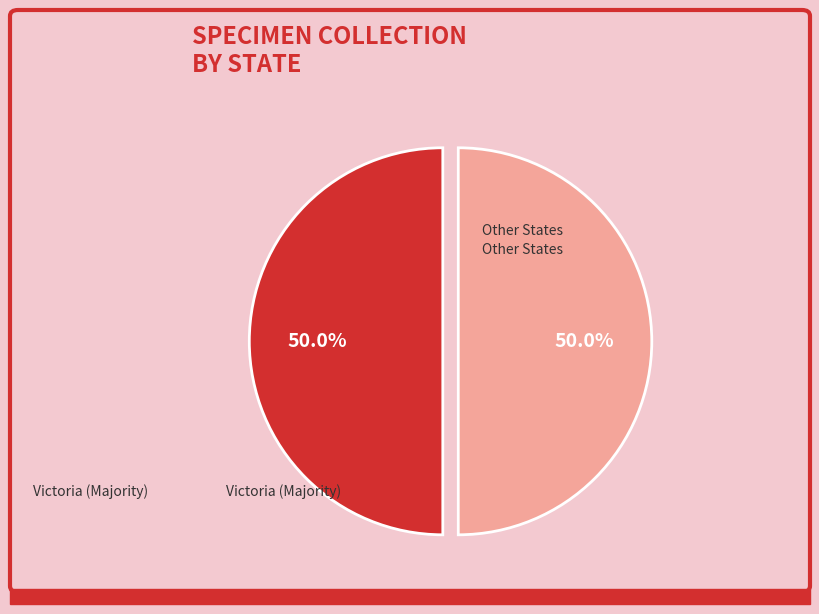

Does any single category account for the majority?

No